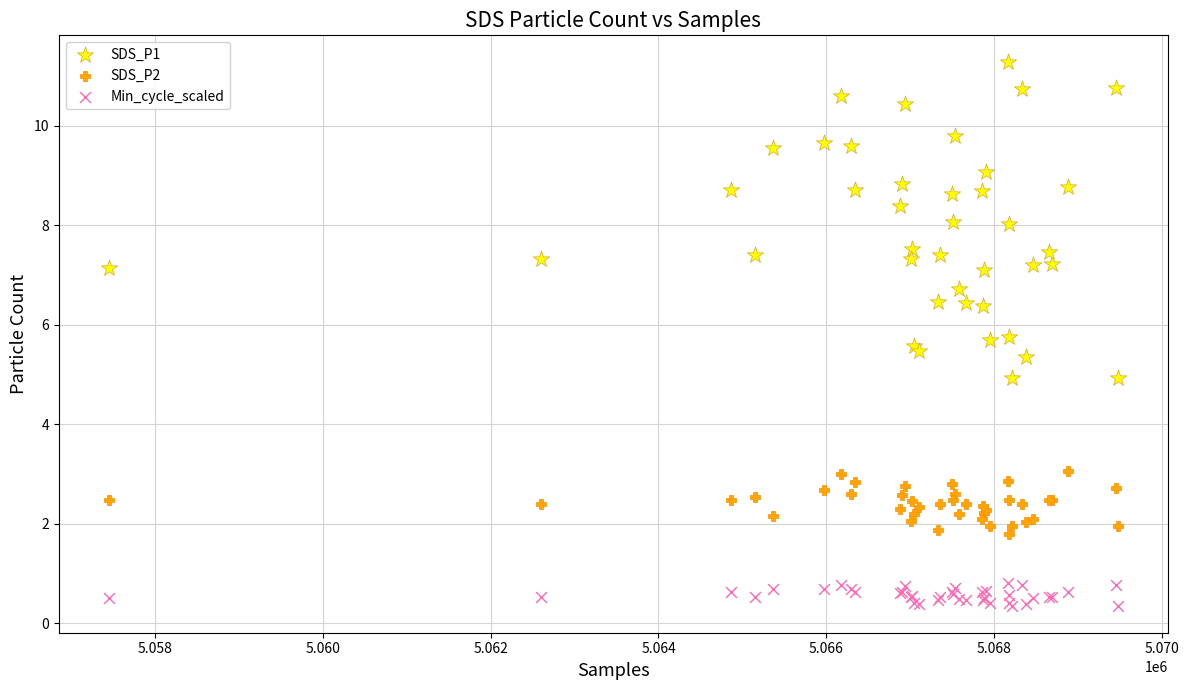

What are all the series names shown in the legend?

SDS_P1, SDS_P2, Min_cycle_scaled